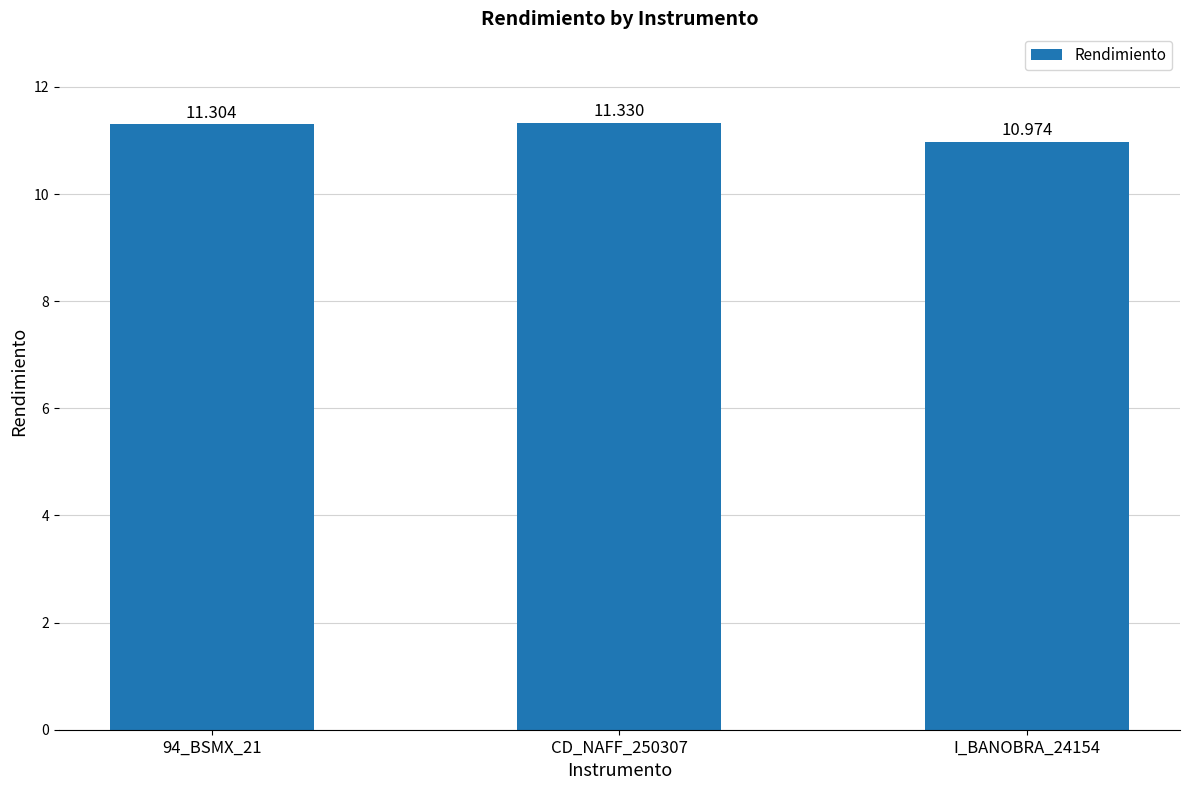

How many series are shown in this chart?

1